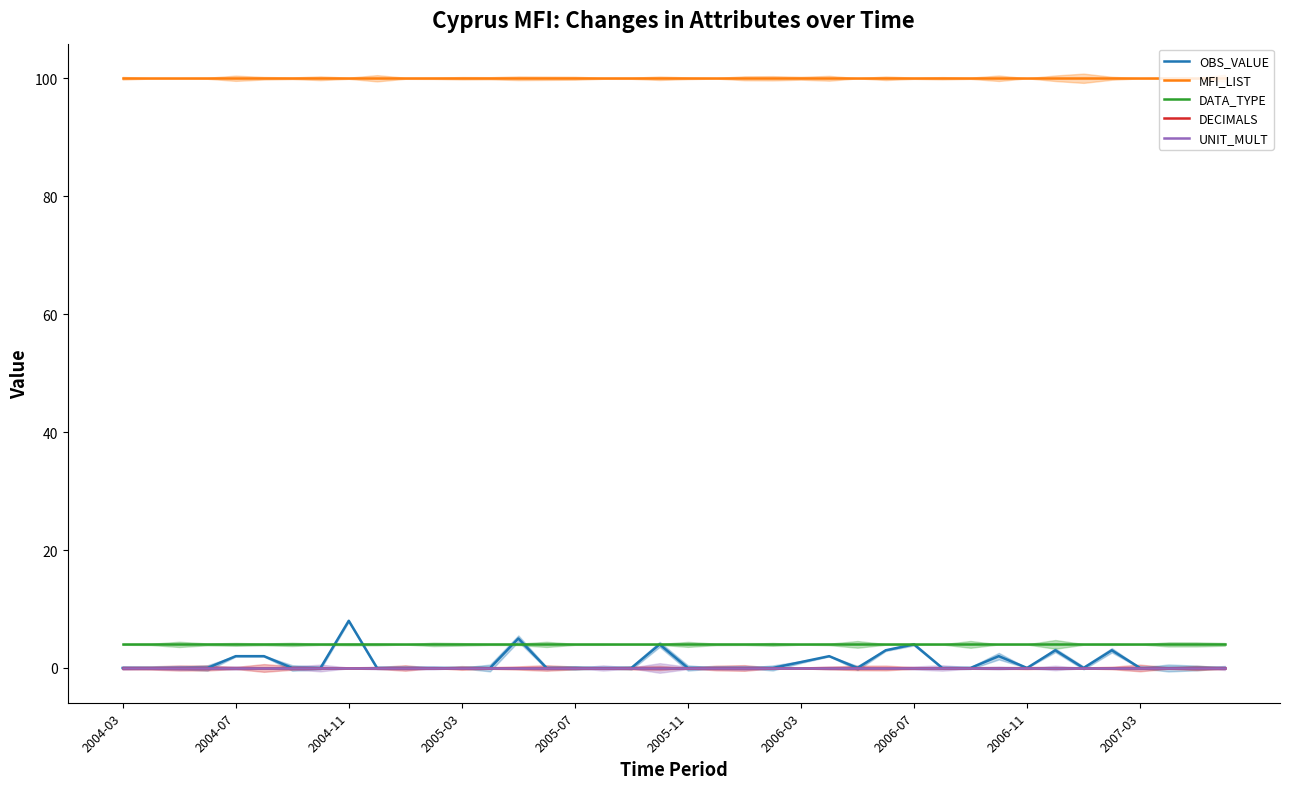

Which series ends up on top after the final intersection of OBS_VALUE and DATA_TYPE?

DATA_TYPE